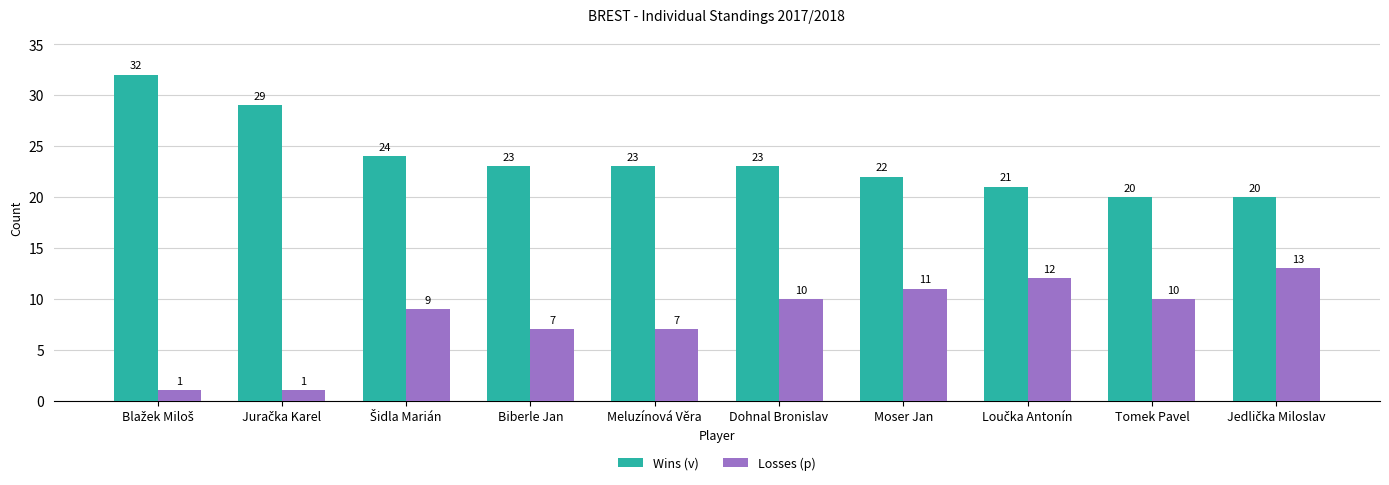

What is the greatest value displayed?

32